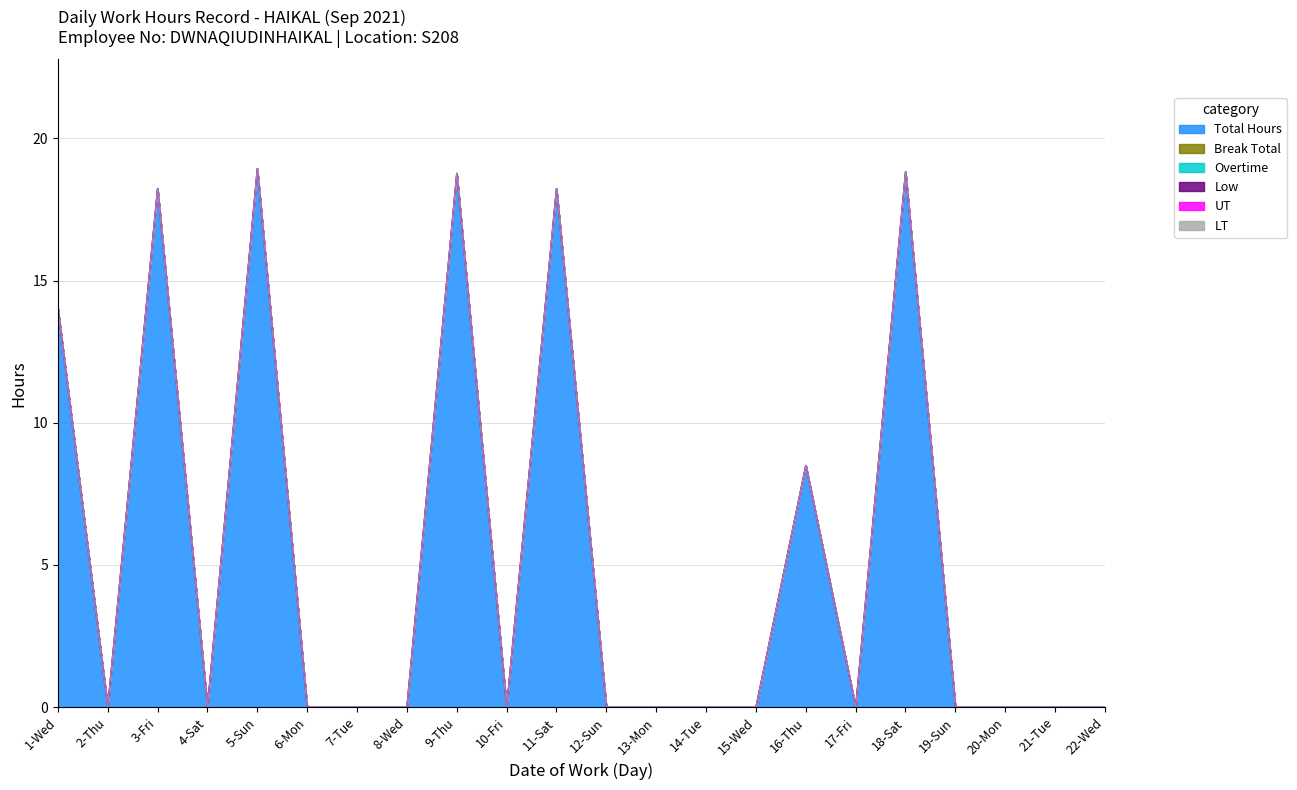

List the labels in order of Break Total value, smallest first.

1-Wed, 2-Thu, 3-Fri, 4-Sat, 5-Sun, 6-Mon, 7-Tue, 8-Wed, 9-Thu, 10-Fri, 11-Sat, 12-Sun, 13-Mon, 14-Tue, 15-Wed, 16-Thu, 17-Fri, 18-Sat, 19-Sun, 20-Mon, 21-Tue, 22-Wed